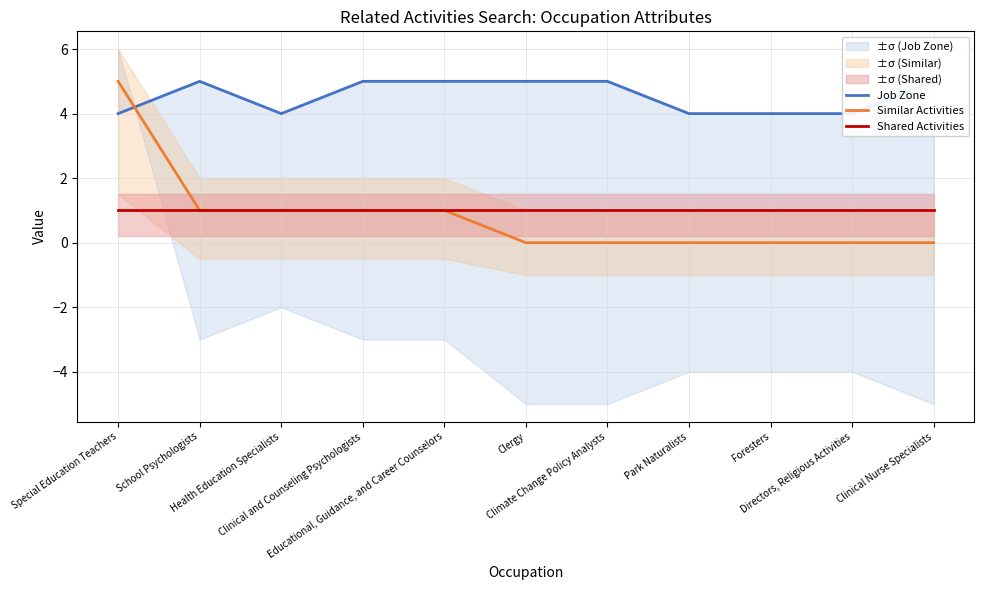

What is the total value across all series at School Psychologists?

7